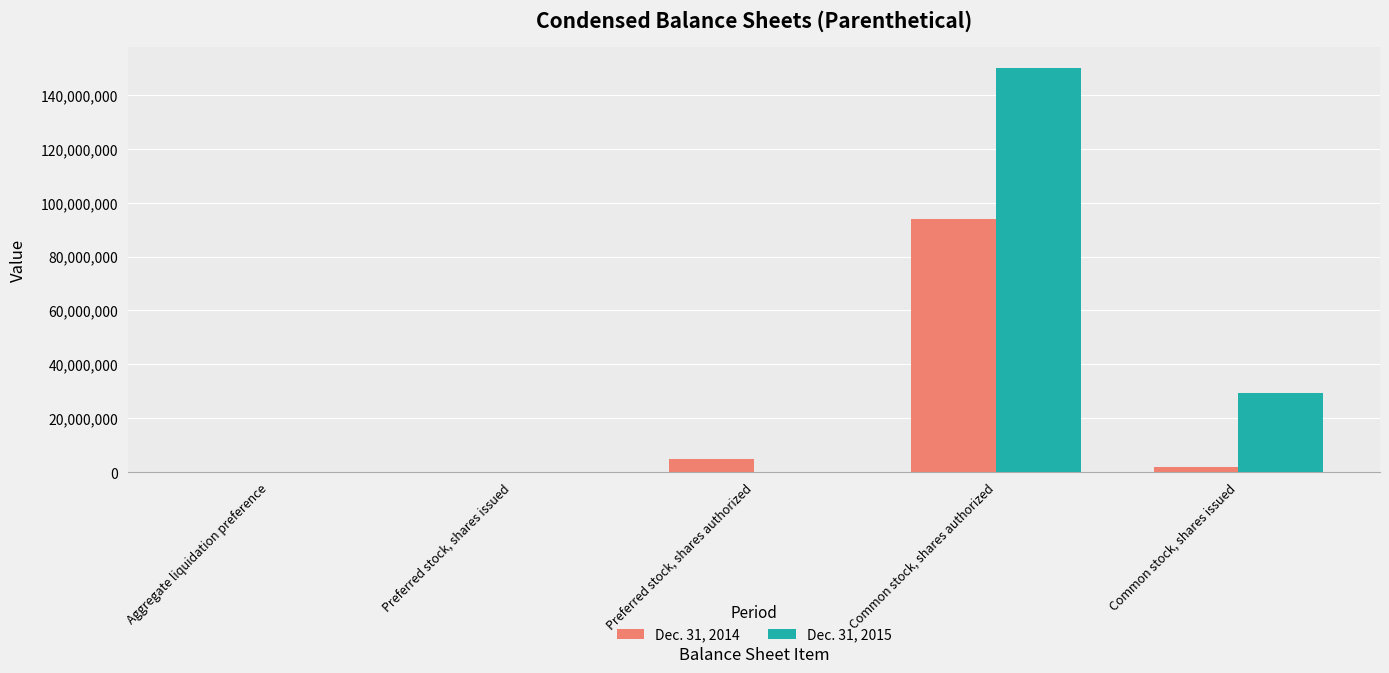

How many groups of bars are there?

5